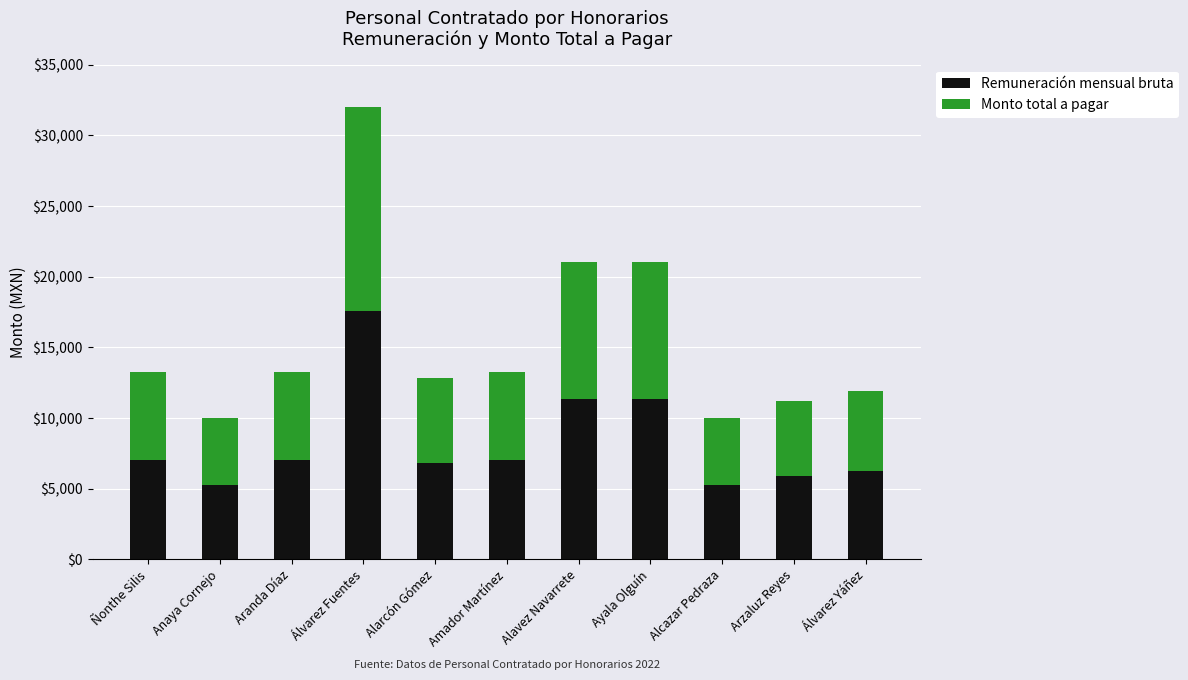

What is the difference between the Remuneración mensual bruta values at Ayala Olguín and Álvarez Fuentes?

6187.0